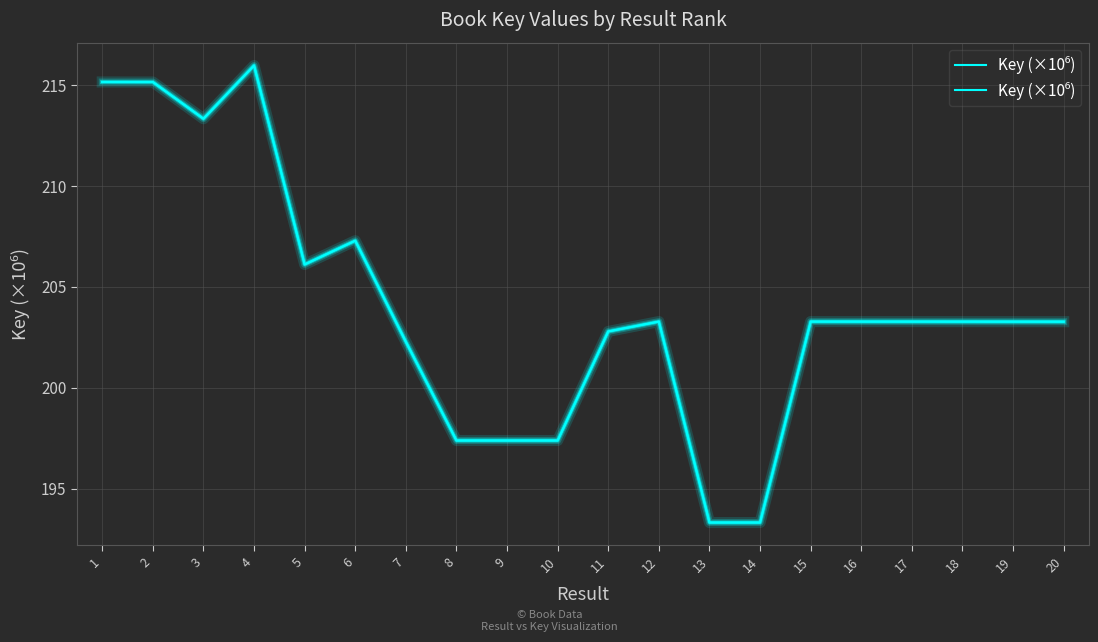

What is the greatest value displayed?

216.0